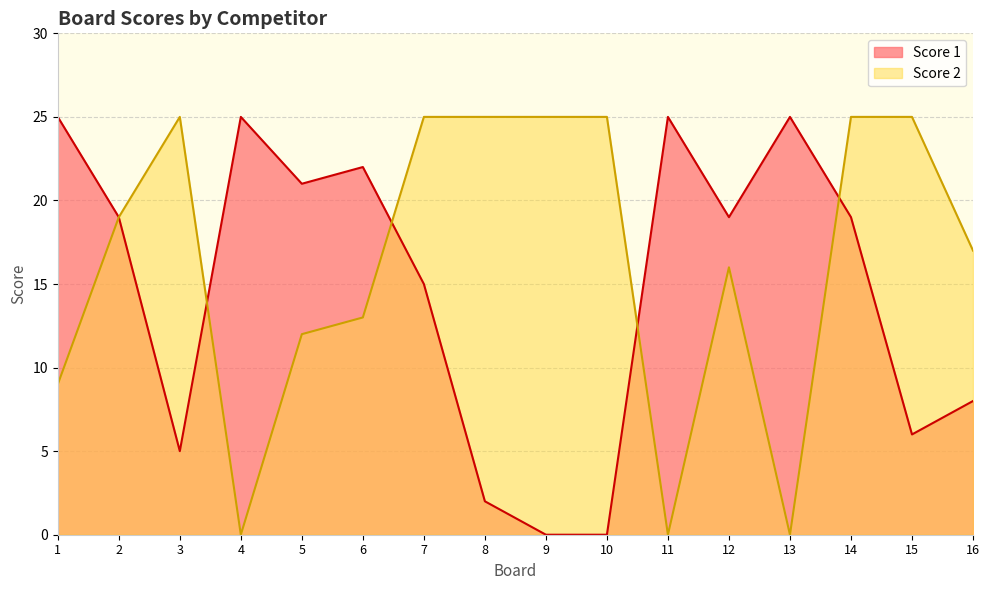

What is the difference between the maximum and second lowest values in the Score 1 series?

25